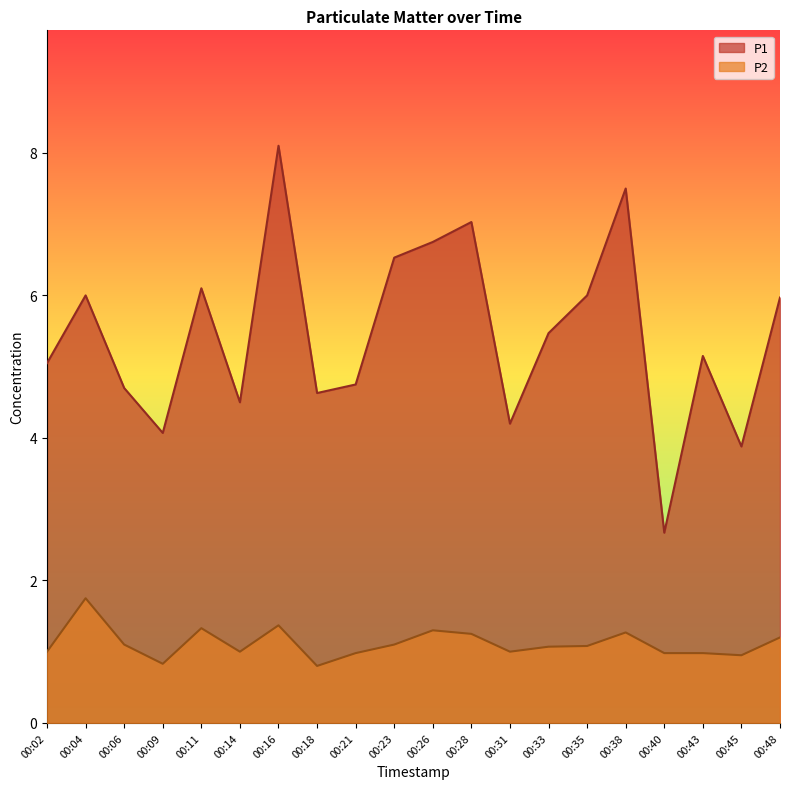

What is the difference between the second highest and minimum values in the P1 series?

4.8